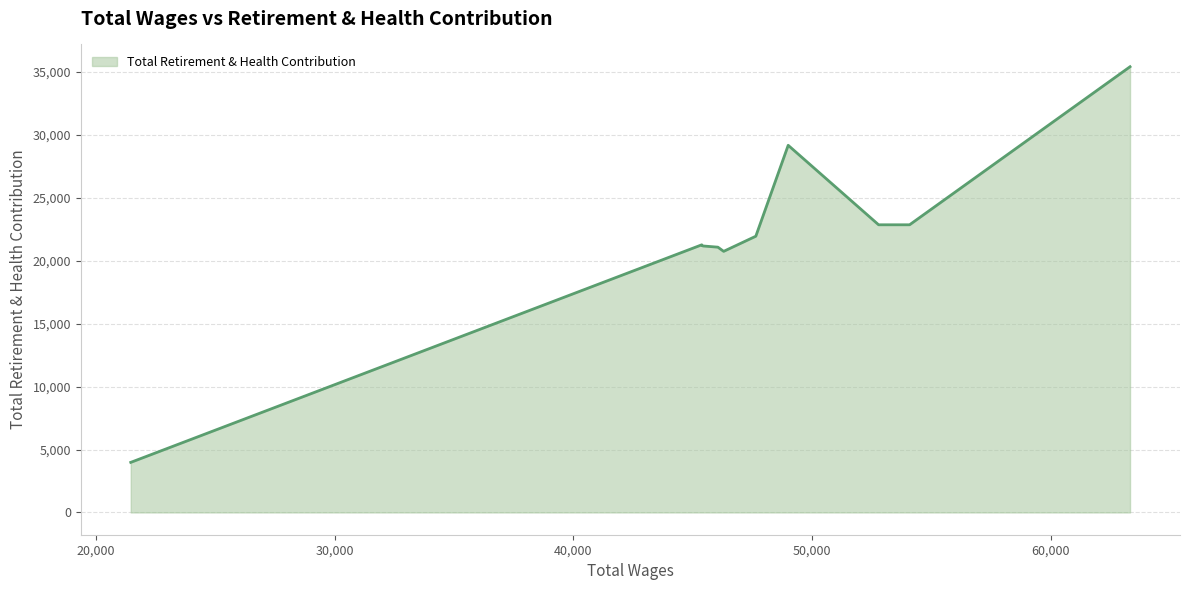

What is the difference between the maximum and minimum values?

31445